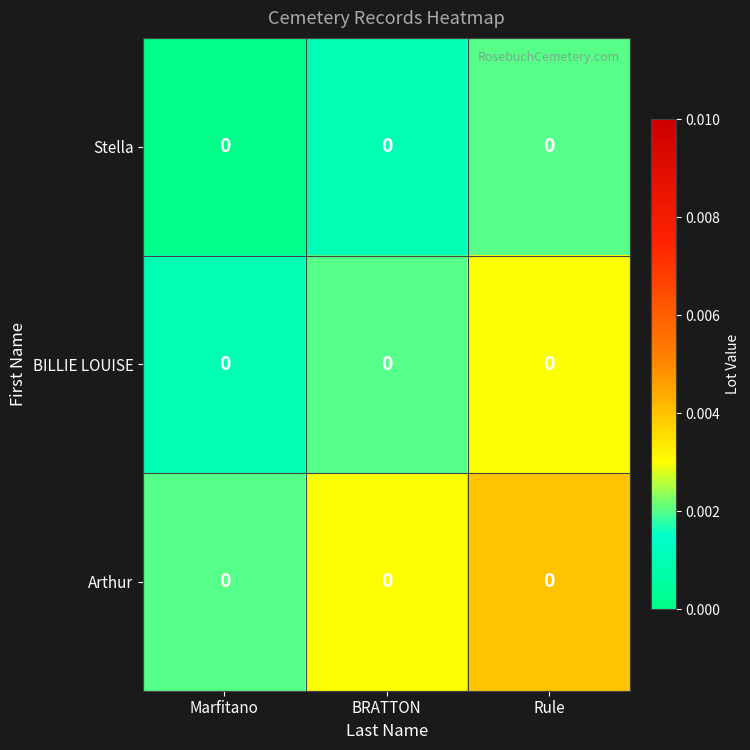

Which series has the largest total across all categories?

Arthur